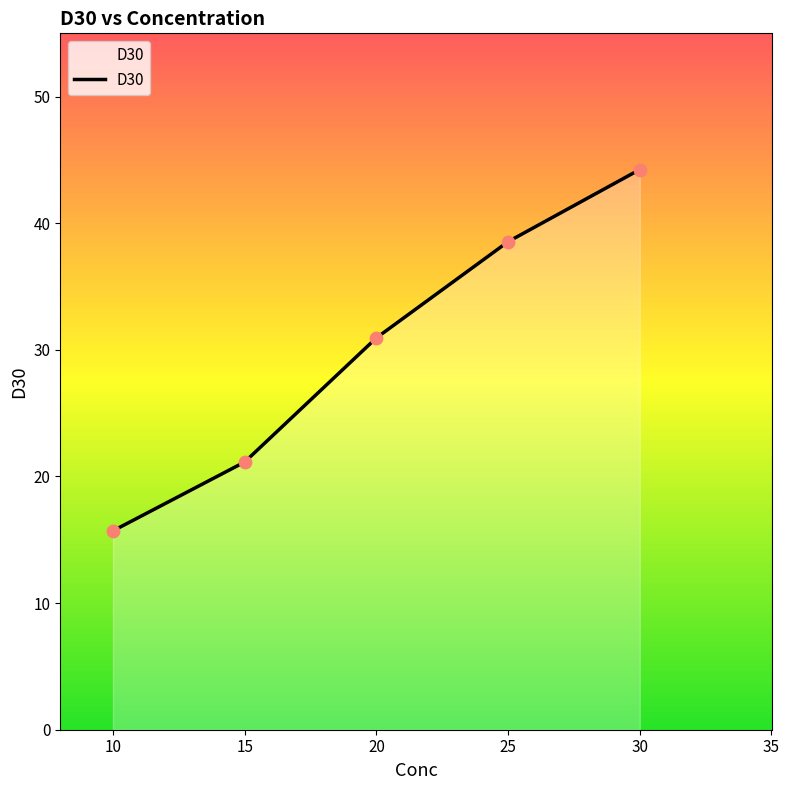

What is the ratio of the value at 25 to the value at 10?

2.5